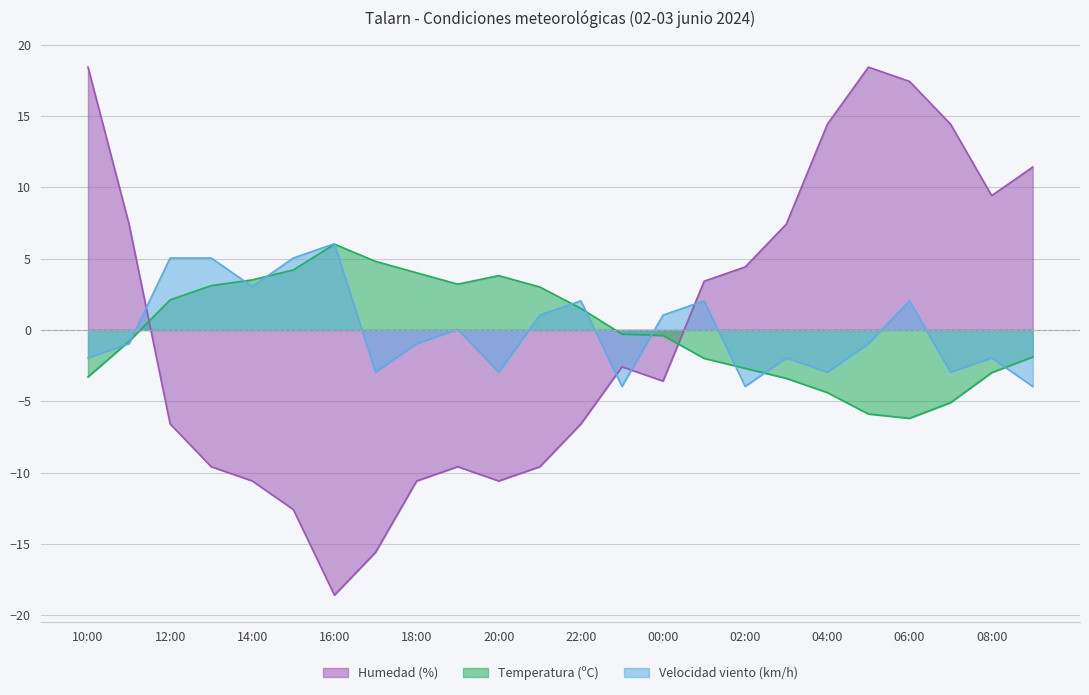

At which category does Temperatura reach its first local peak?

16:00